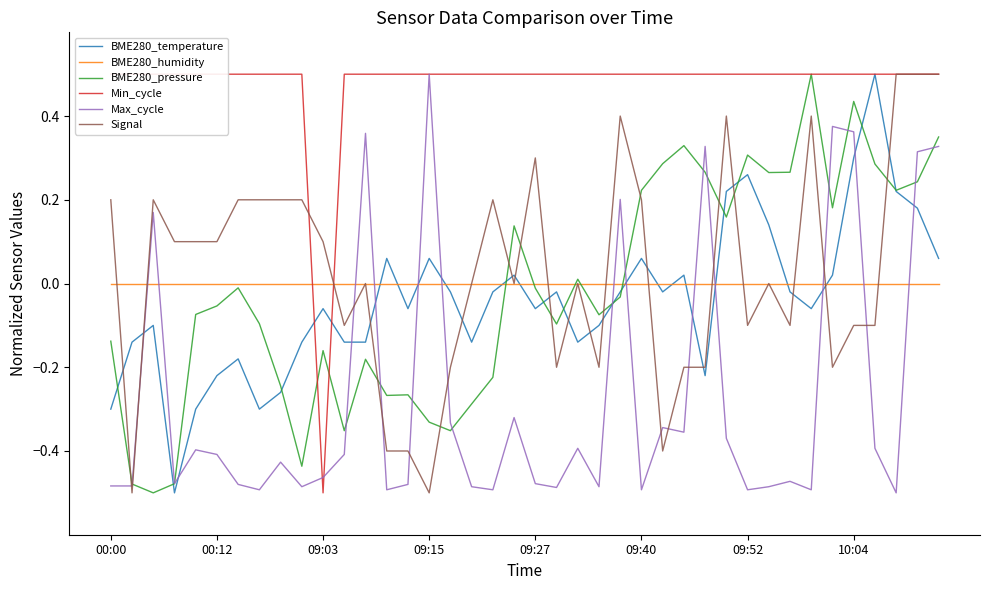

Is it true that BME280_humidity equals 0.0 at 09:03?

True